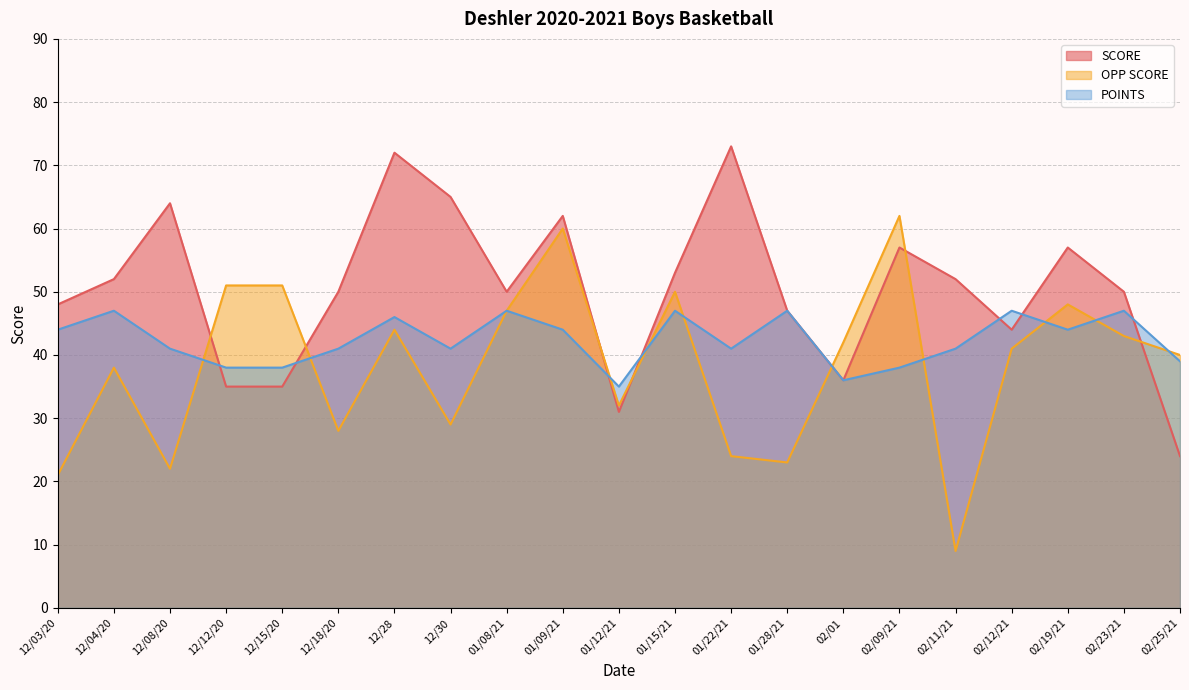

Reading left to right, what are all the values shown in this chart?

SCORE: 48	52	64	35	35	50	72	65	50	62	31	53	73	47	36	57	52	44	57	50	24
OPP SCORE: 21	38	22	51	51	28	44	29	47	60	32	50	24	23	42	62	9	41	48	43	40
POINTS: 44	47	41	38	38	41	46	41	47	44	35	47	41	47	36	38	41	47	44	47	39